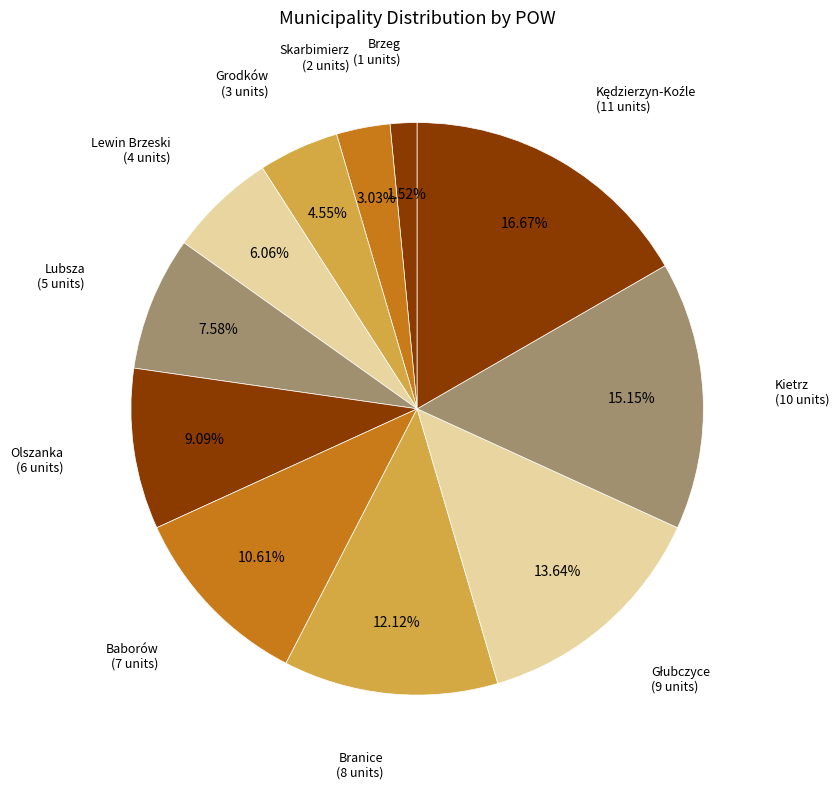

Which slice is the smallest?

Brzeg